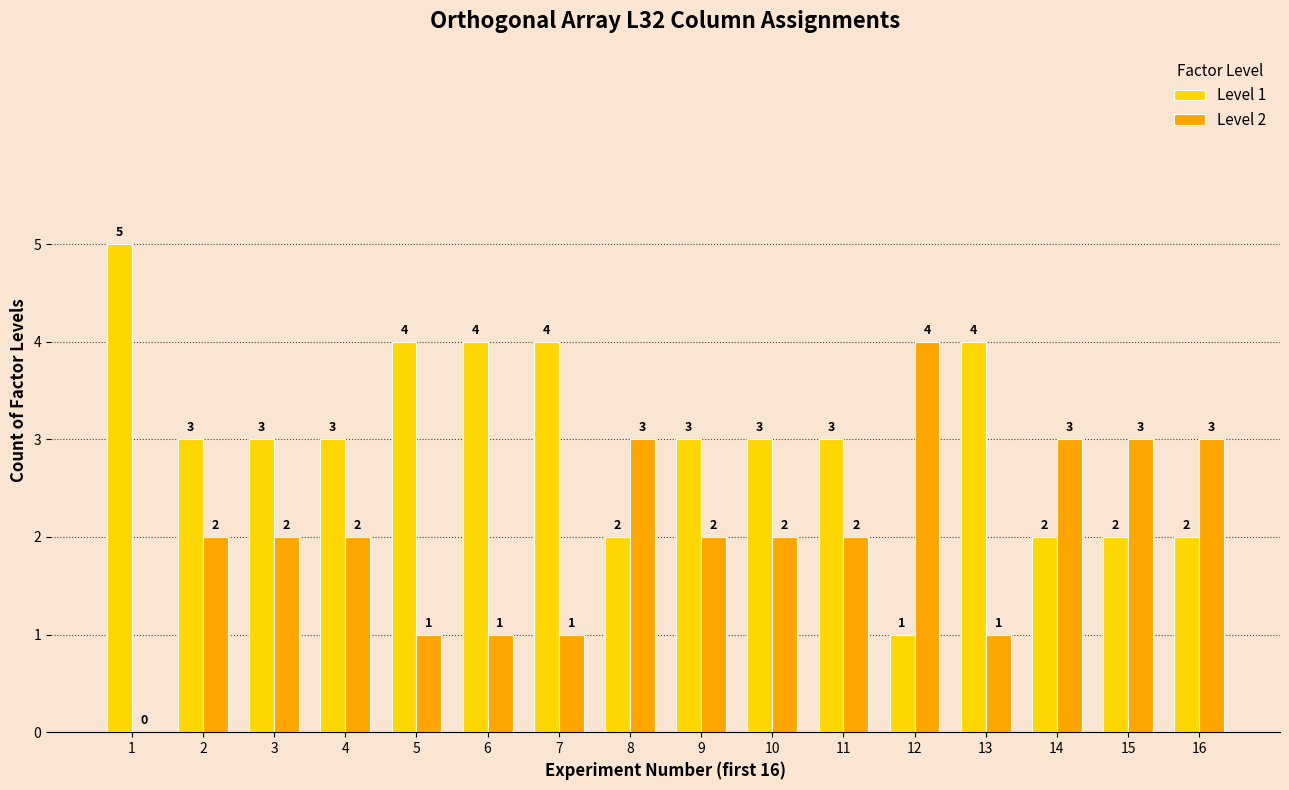

Are the bars horizontal?

No